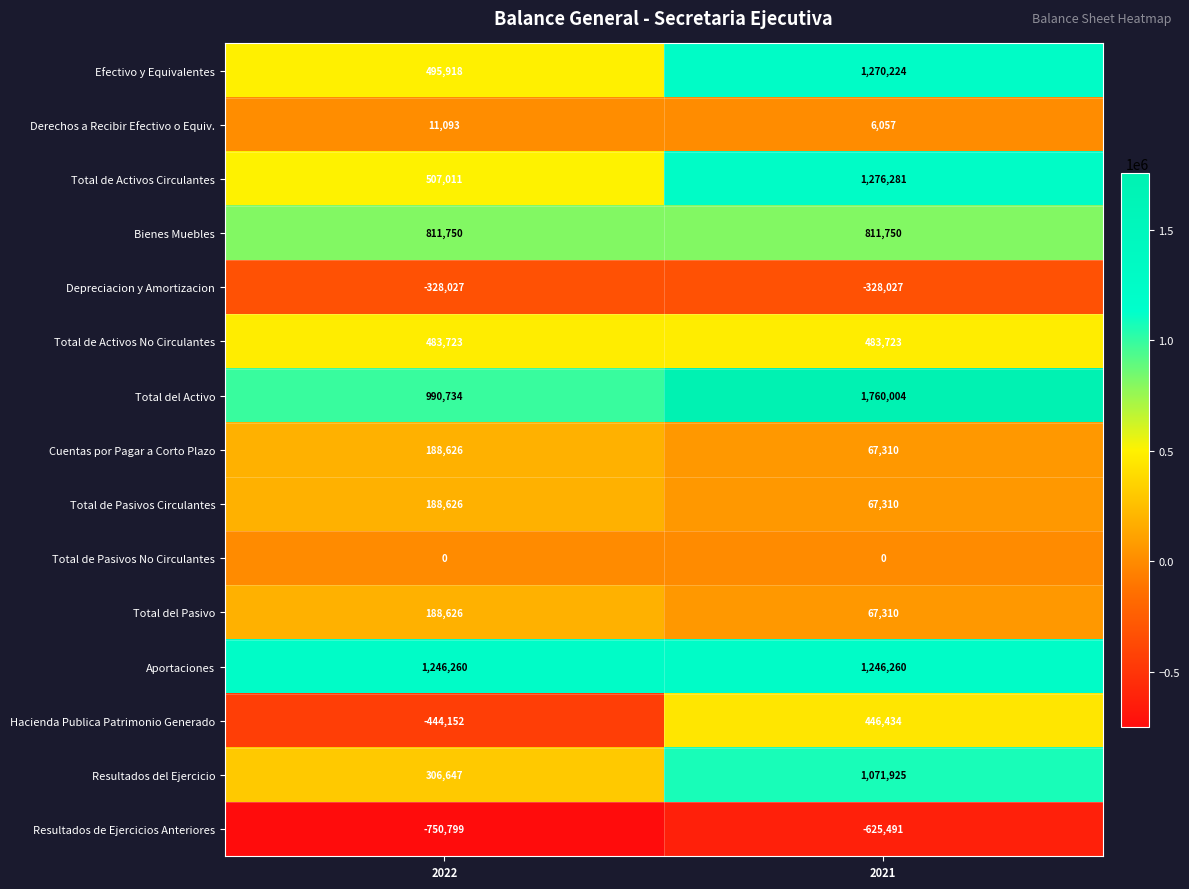

What is the difference between the highest and lowest values at 2021?

2385495